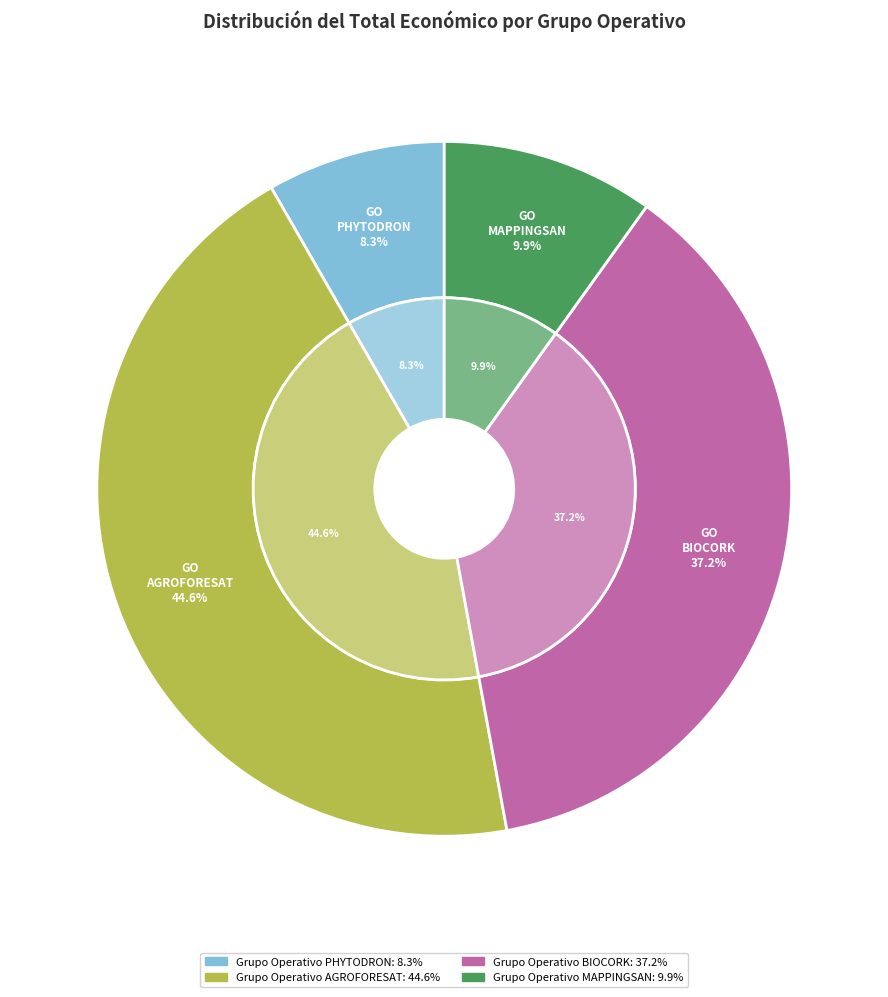

To the nearest percent, what is the average slice percentage?

25%